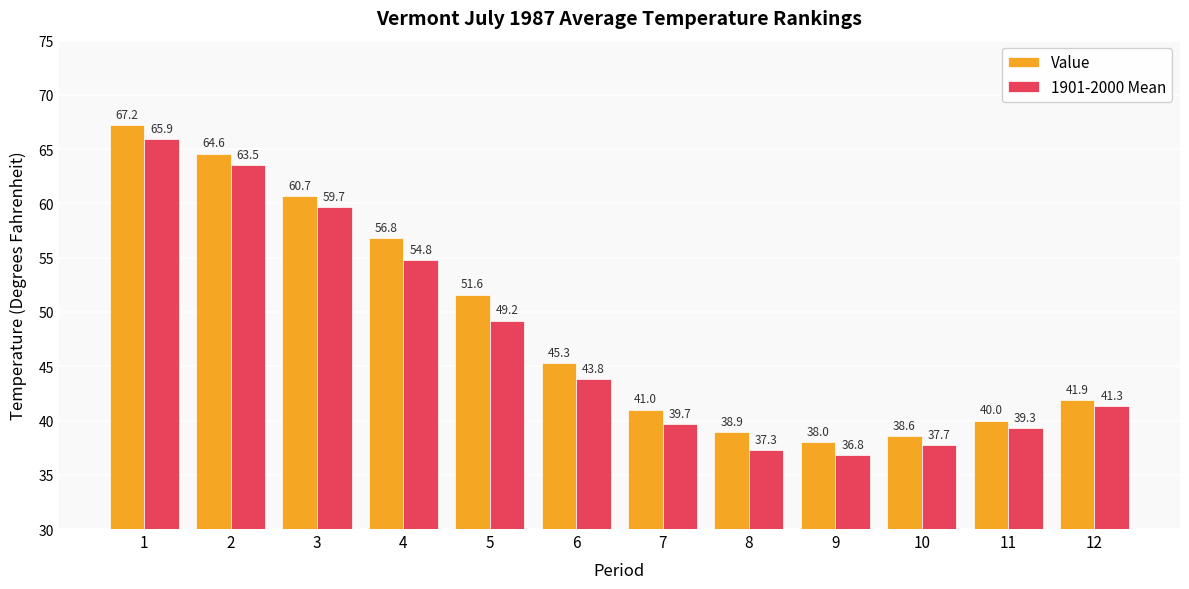

The value of 1901-2000 Mean at 4 is 20.4. True or false?

False